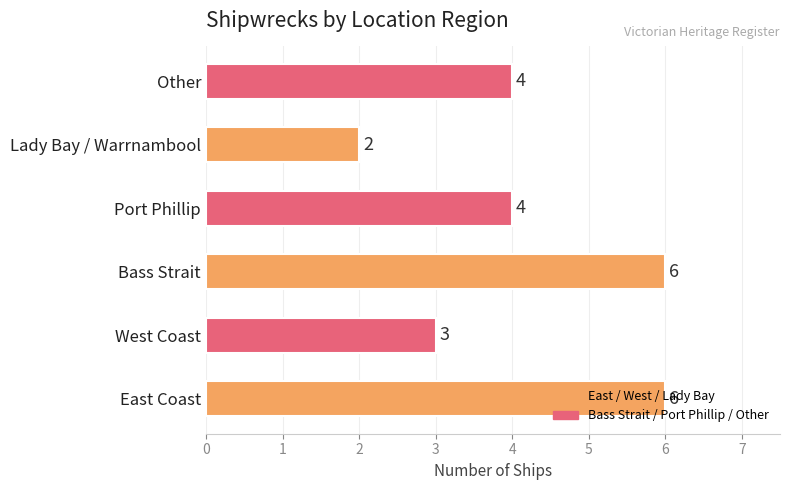

How many values are between 3 and 6?

5